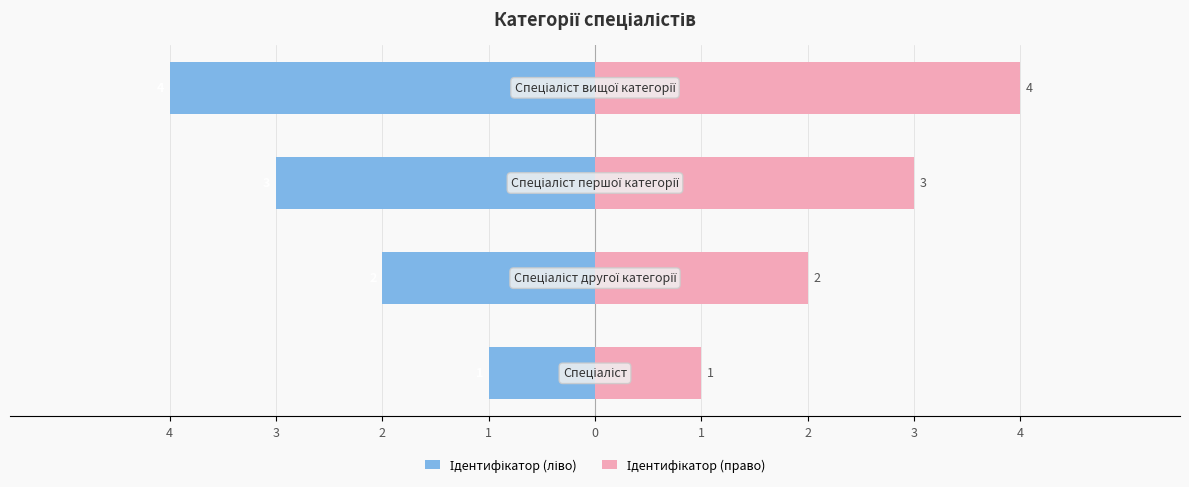

What is the difference between the highest and lowest values at 3?

4